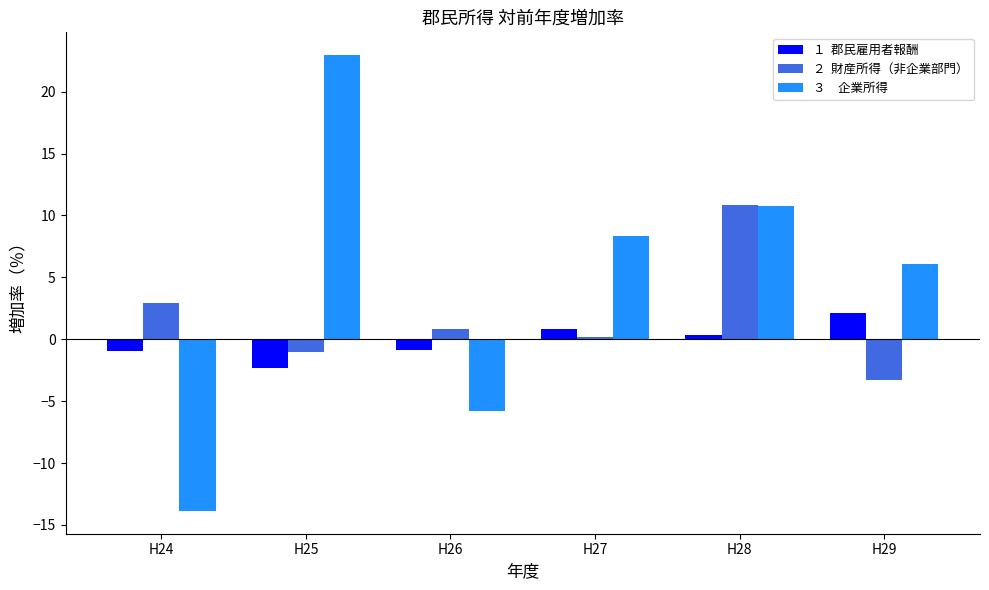

What is the difference between the highest and lowest values at H29?

9.4